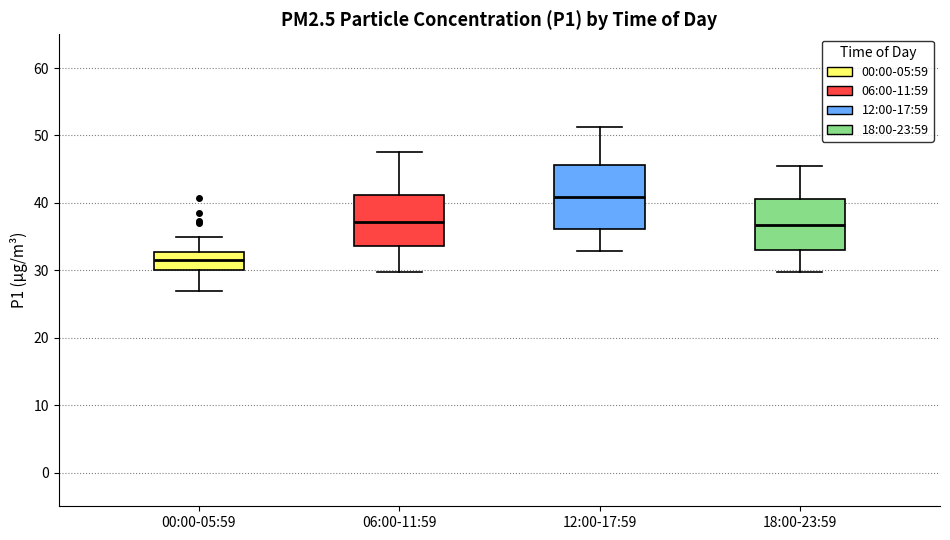

Where does the lower whisker of the box for 12:00-17:59 end on the y-axis? The values are not printed on the chart, so give them approximately, as read against the axis.

33